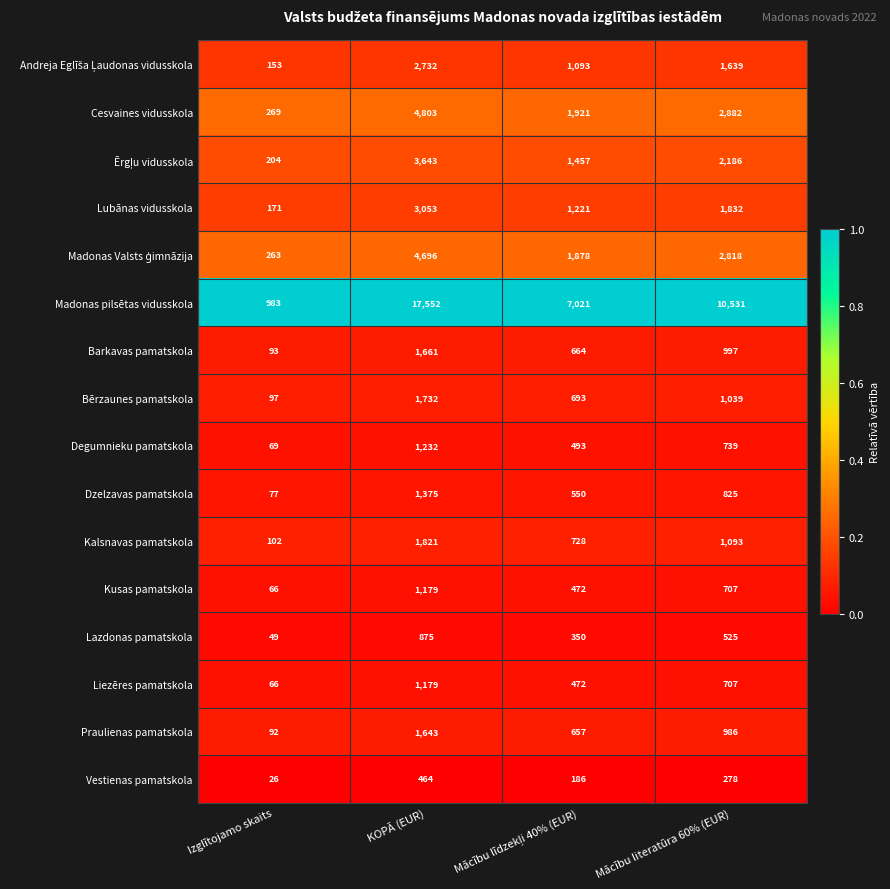

Which series has the widest spread of values?

Madonas pilsētas vidusskola